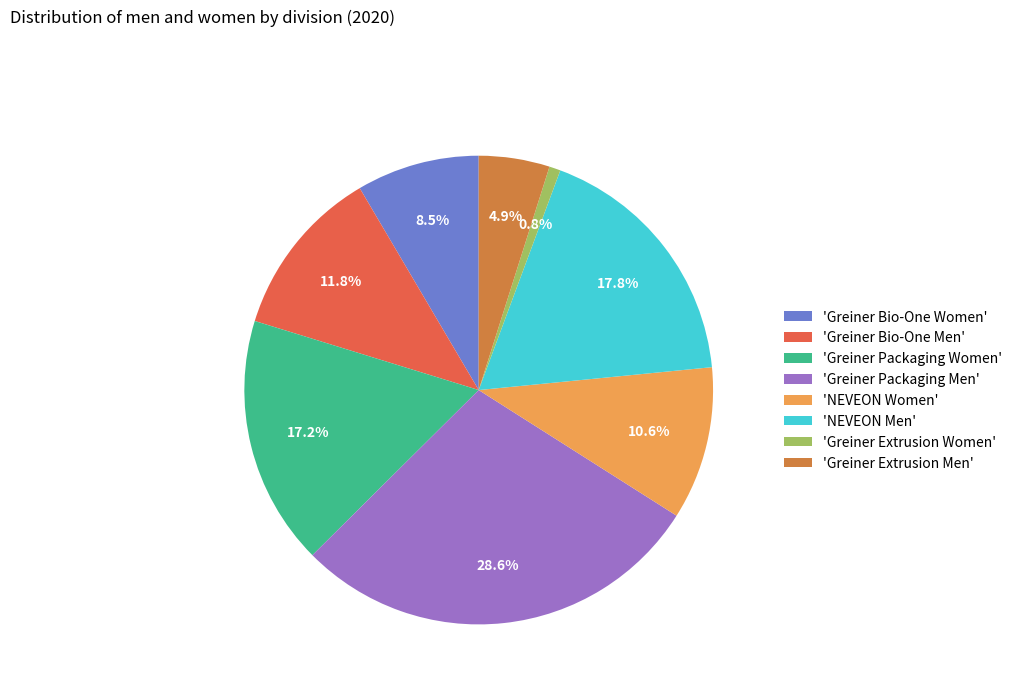

Which slice is the largest?

'Greiner Packaging Men'